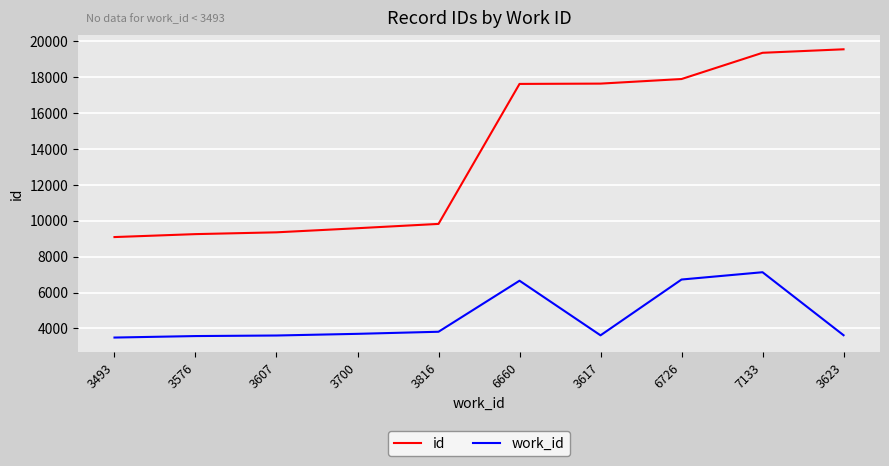

What is the difference between the maximum and minimum values in the work_id series?

3640